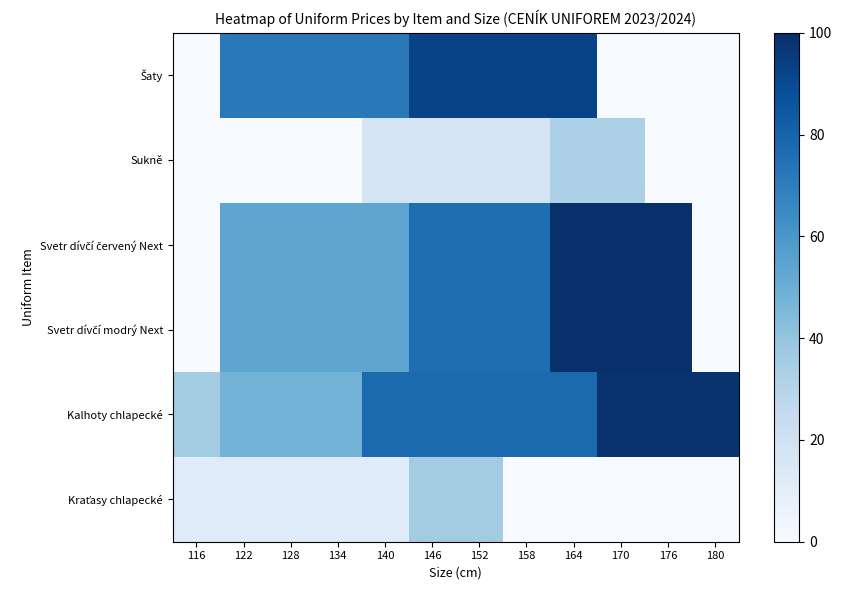

Which series has the largest total across all categories?

Kalhoty chlapecké